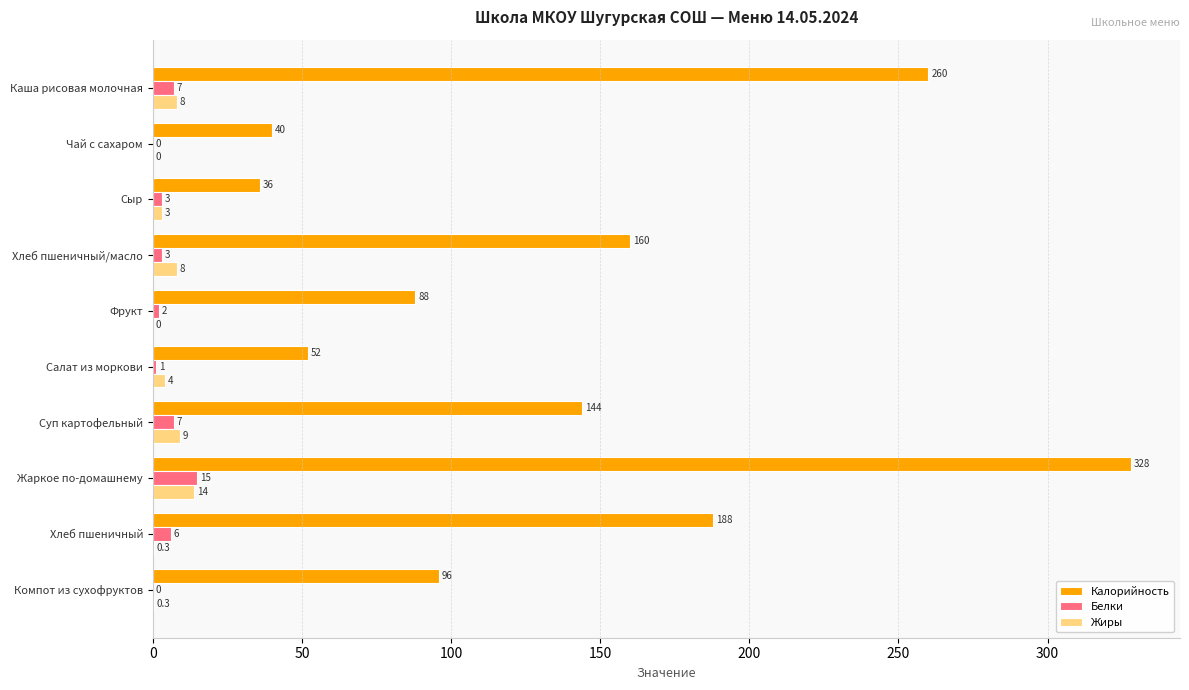

Which series has the largest total across all categories?

Калорийность